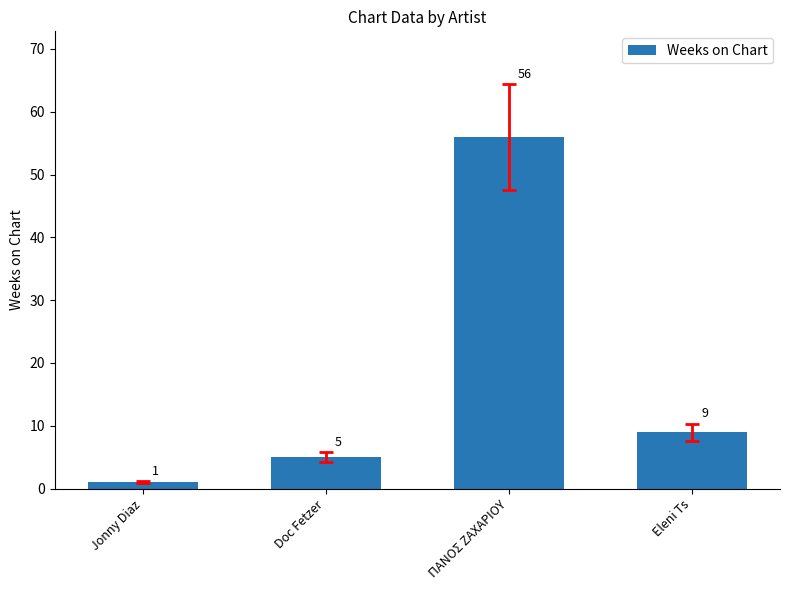

Count the number of data series in this chart.

1